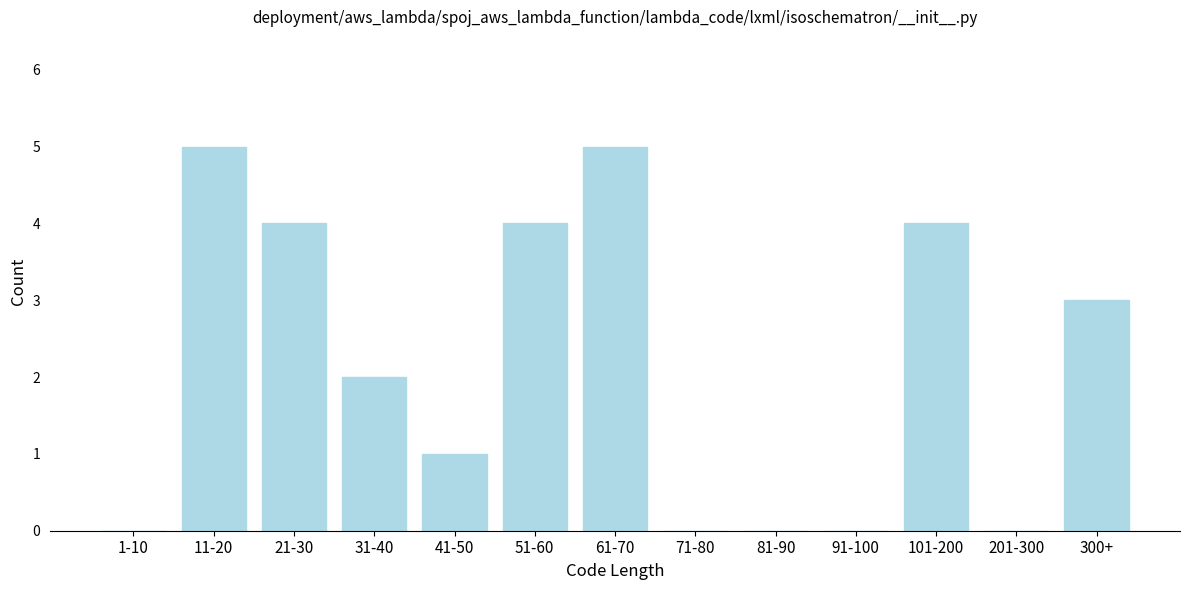

Reading left to right, transcribe all the data shown in this chart.

1-10=0	11-20=5	21-30=4	31-40=2	41-50=1	51-60=4	61-70=5	71-80=0	81-90=0	91-100=0	101-200=4	201-300=0	300+=3